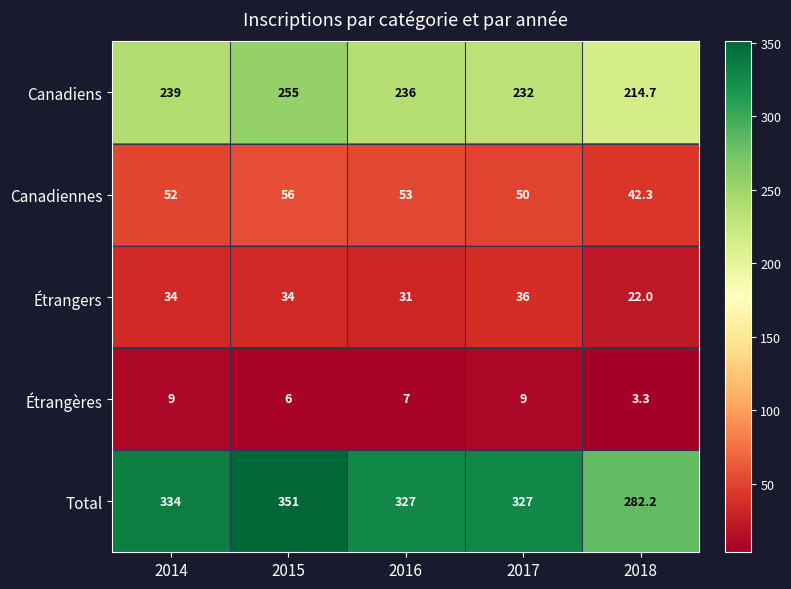

Which series changed the most between 2016 and 2017?

Étrangers